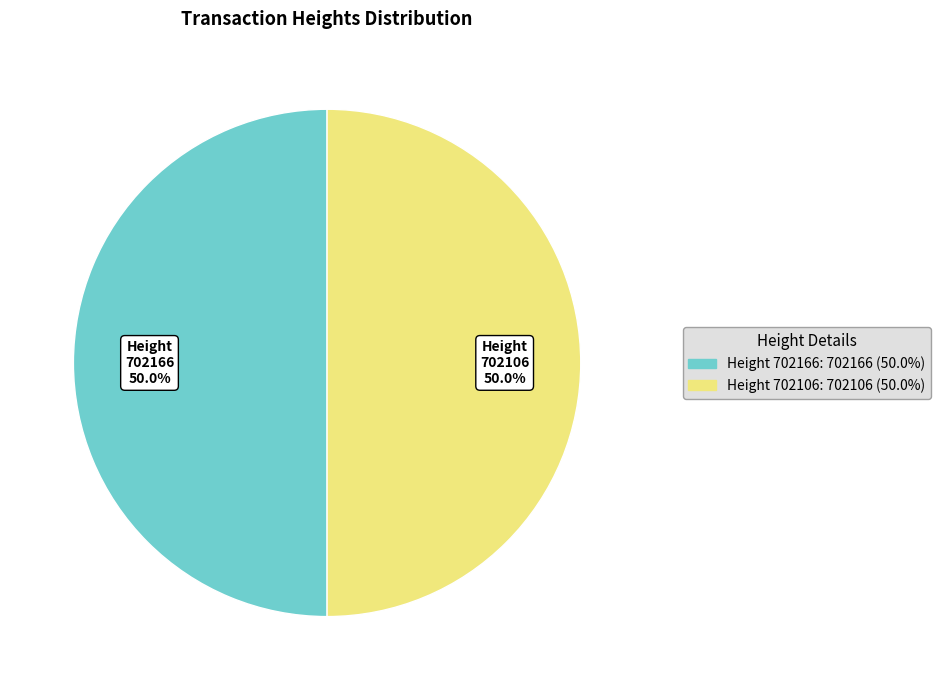

Do 702106 and 702166 together represent more than half of the pie?

Yes